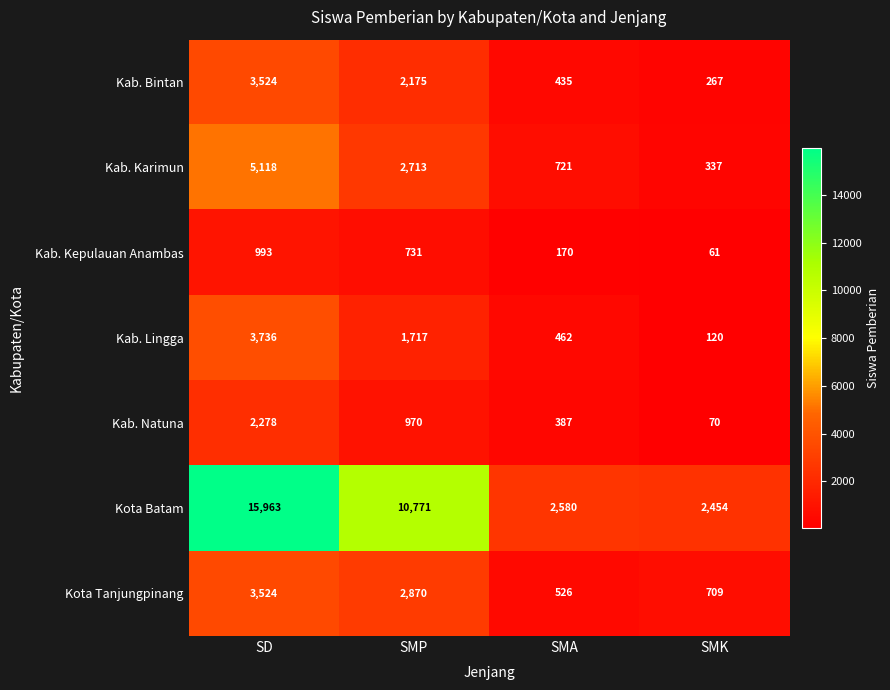

How many data points in Kab. Bintan are less than 2175?

2